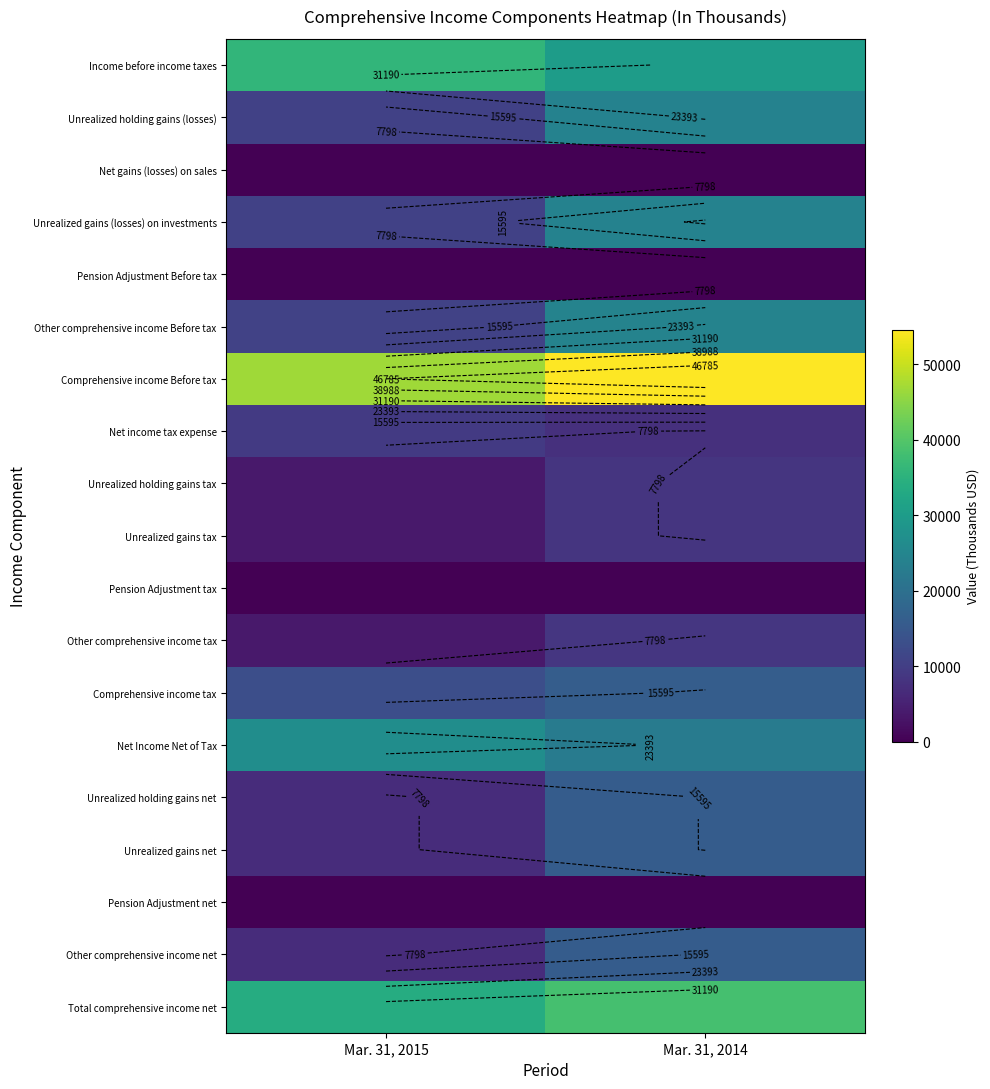

At which category is the sum across all series the highest?

Mar. 31, 2014